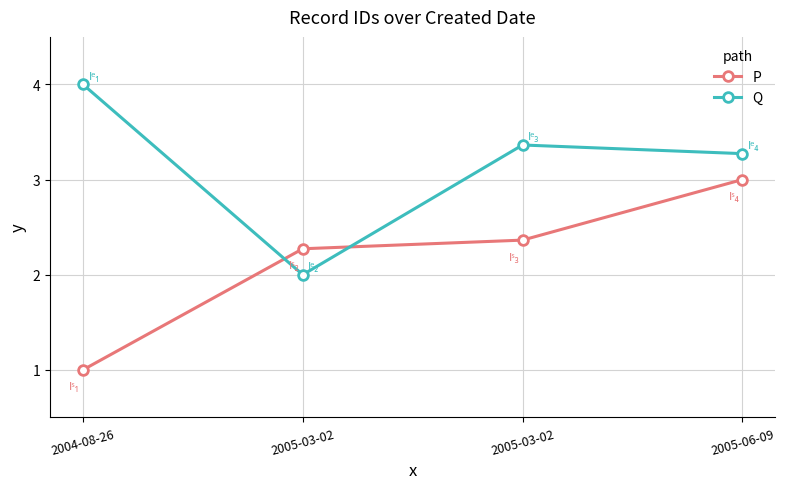

Which series has the largest range (max minus min)?

P